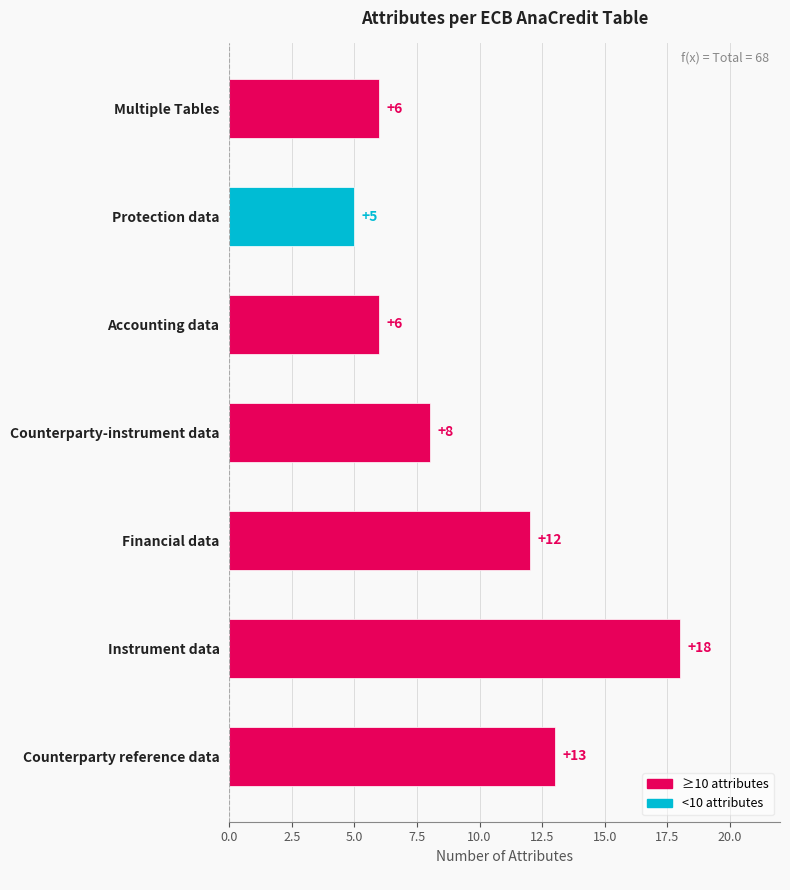

Which category has the lowest value across all series?

Protection data